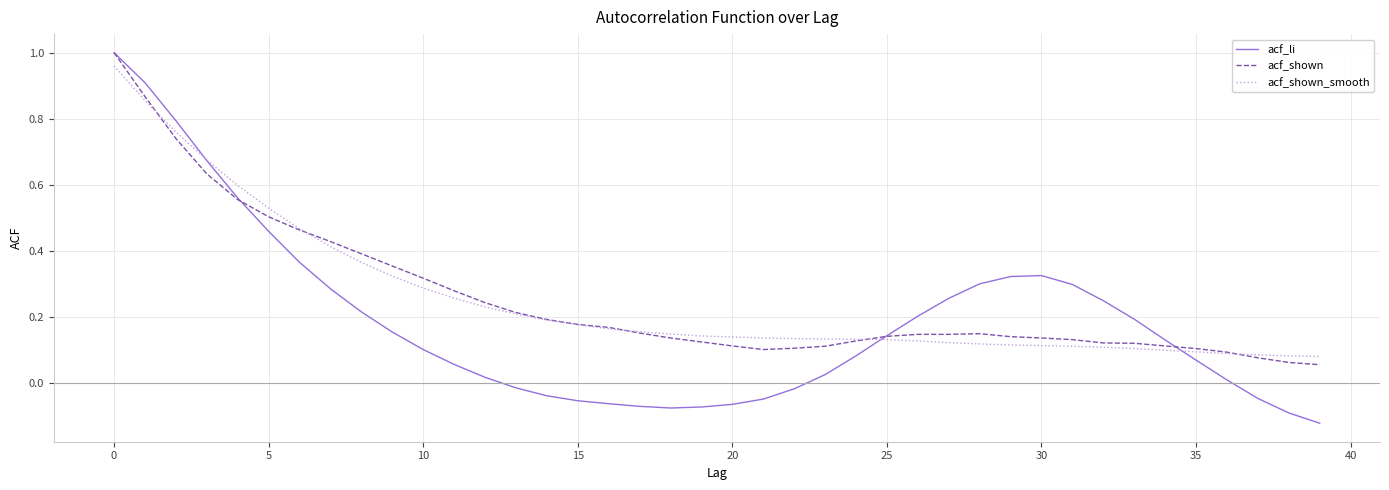

Which series has the largest range (max minus min)?

acf_li